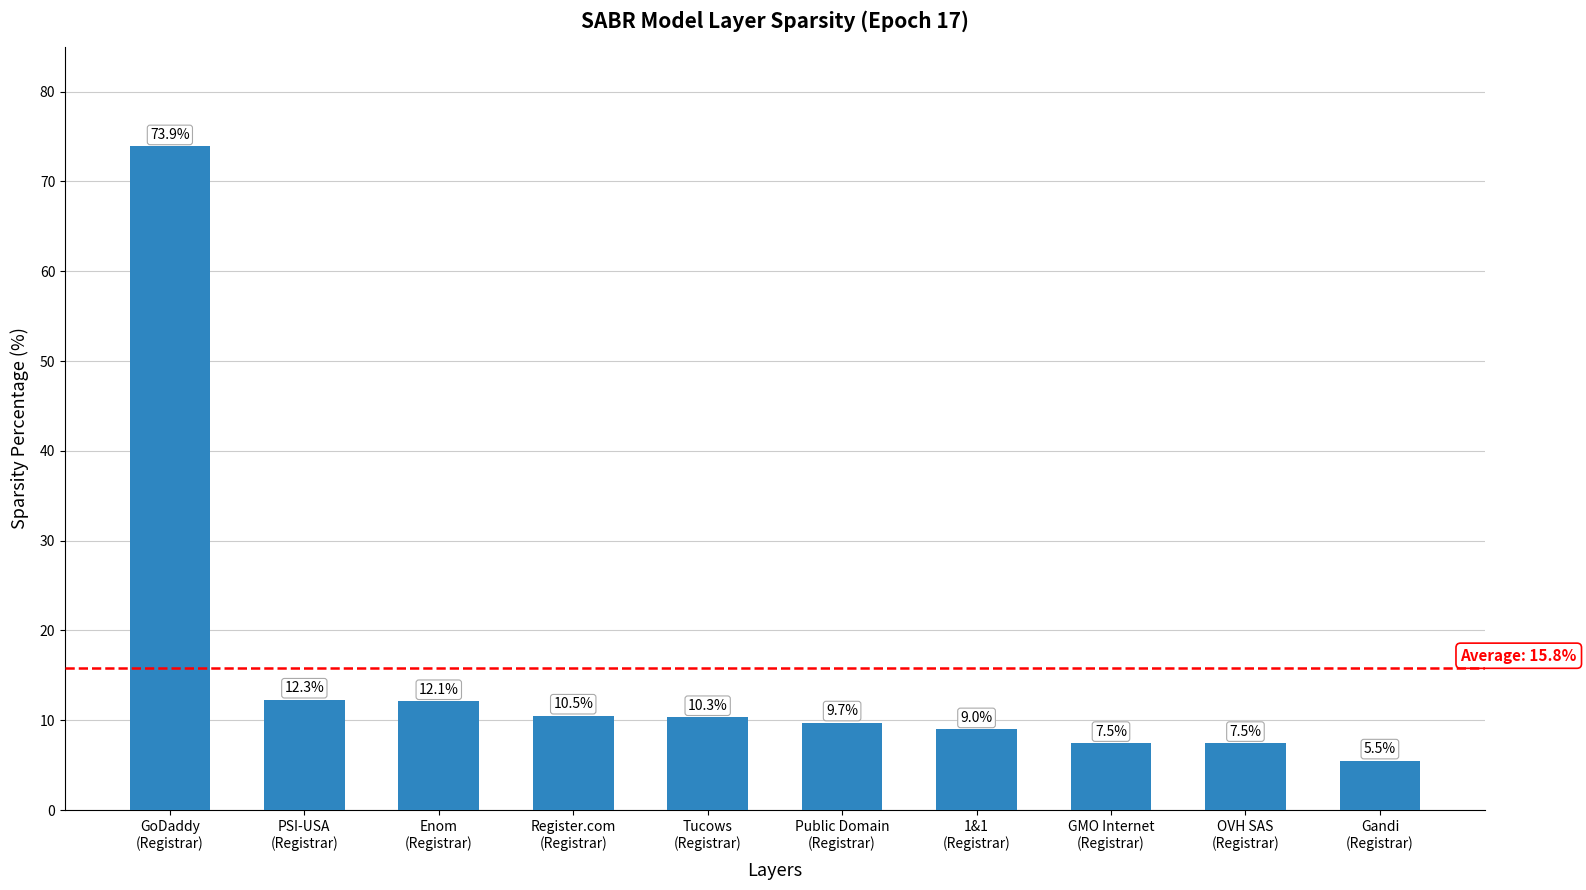

Reading left to right, what are all the values shown in this chart?

73.9	12.3	12.1	10.5	10.3	9.7	9.0	7.5	7.5	5.5